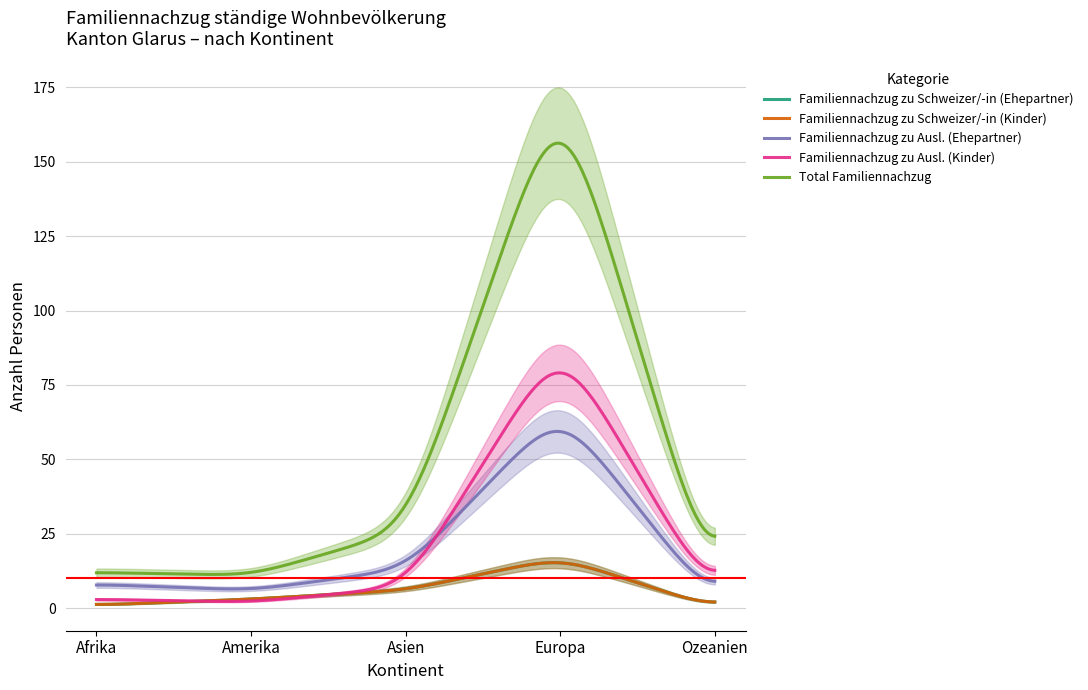

What is the sum of all Total Familiennachzug values?

229